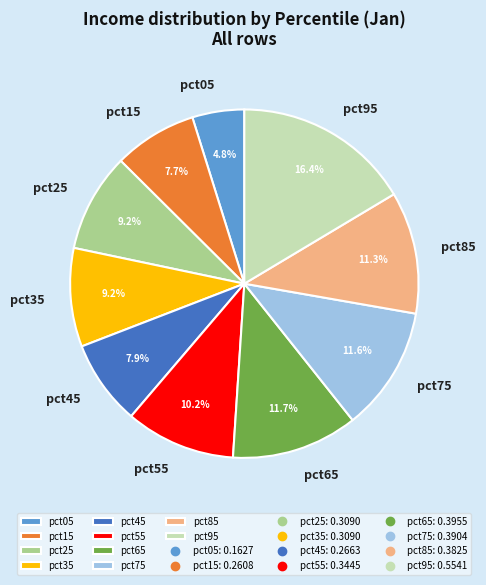

Do pct55 and pct15 together represent more than half of the pie?

No